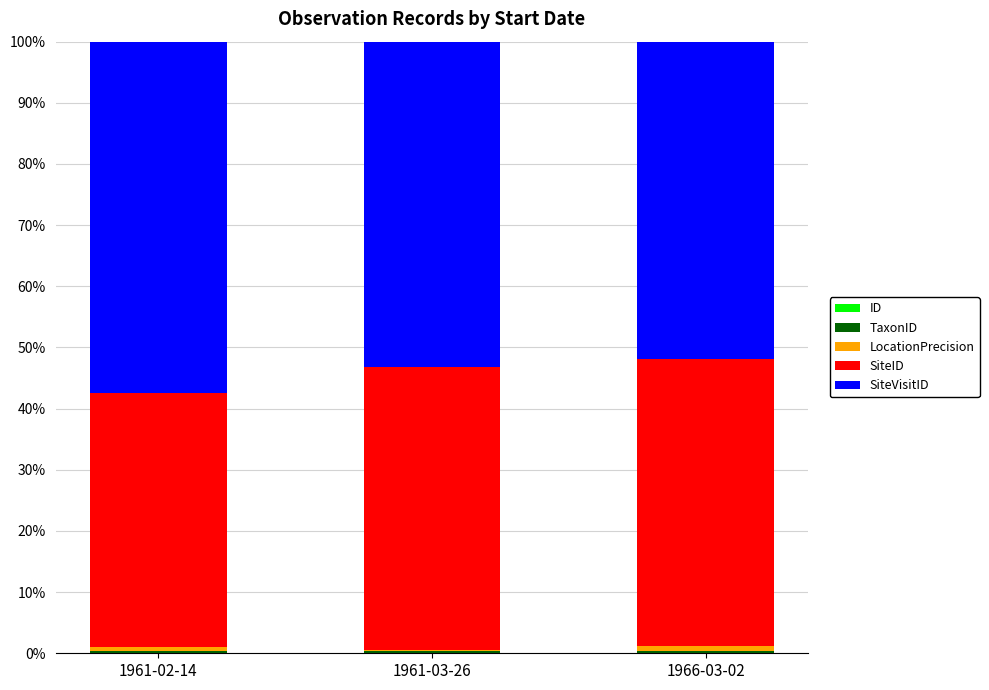

Are the bars horizontal?

No